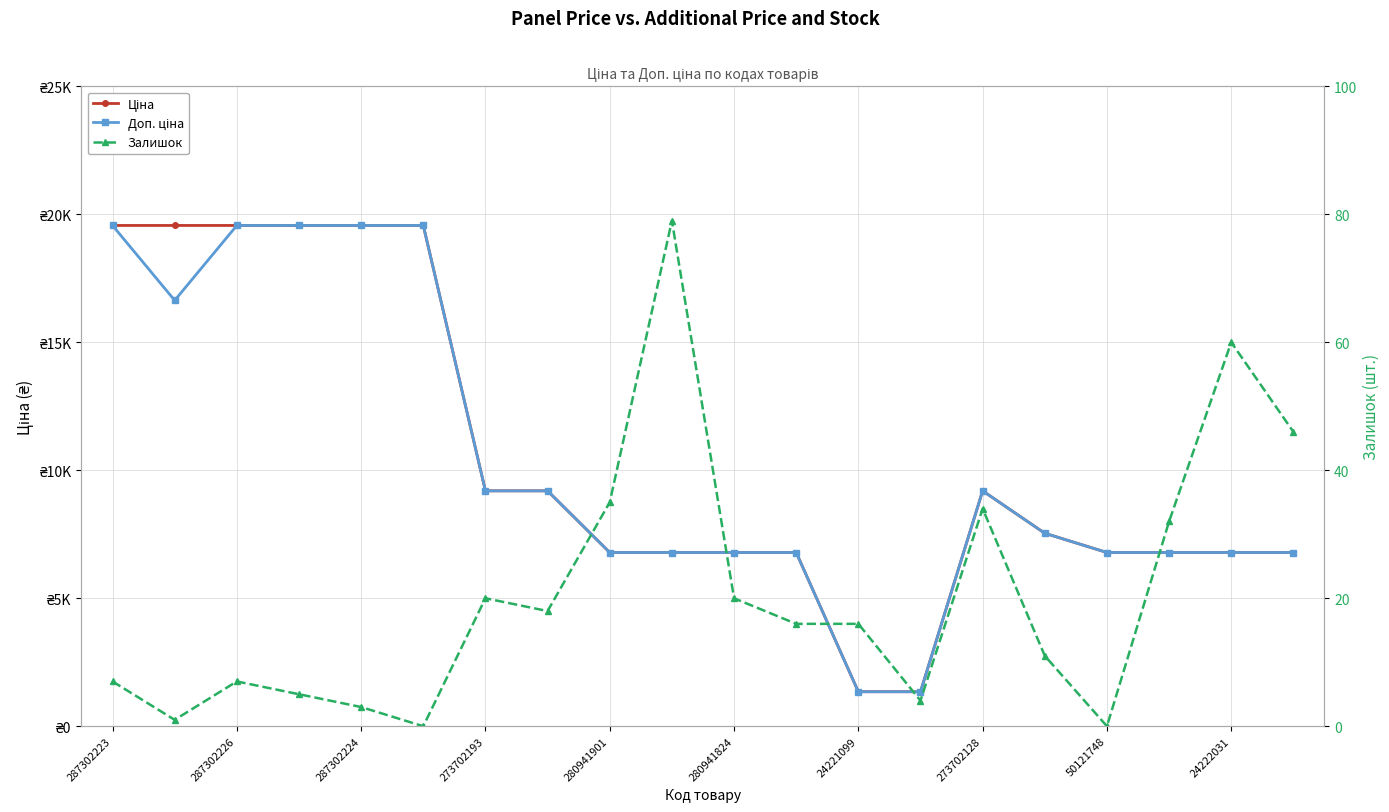

Reading left to right, transcribe all the data shown in this chart.

Ціна: 19564.9	19564.9	19564.9	19564.9	19564.9	19564.9	9196.3	9196.3	6787.1	6787.1	6787.1	6787.1	1347.9	1347.9	9196.3	7539.3	6787.1	6787.1	6787.1	6787.1
Доп. ціна: 19564.9	16636.8	19564.9	19564.9	19564.9	19564.9	9196.3	9196.3	6787.1	6787.1	6787.1	6787.1	1348.0	1348.0	9196.3	7539.3	6787.1	6787.1	6787.1	6787.1
Залишок: 7.0	1.0	7.0	5.0	3.0	0.0	20.0	18.0	35.0	79.0	20.0	16.0	16.0	4.0	34.0	11.0	0.0	32.0	60.0	46.0